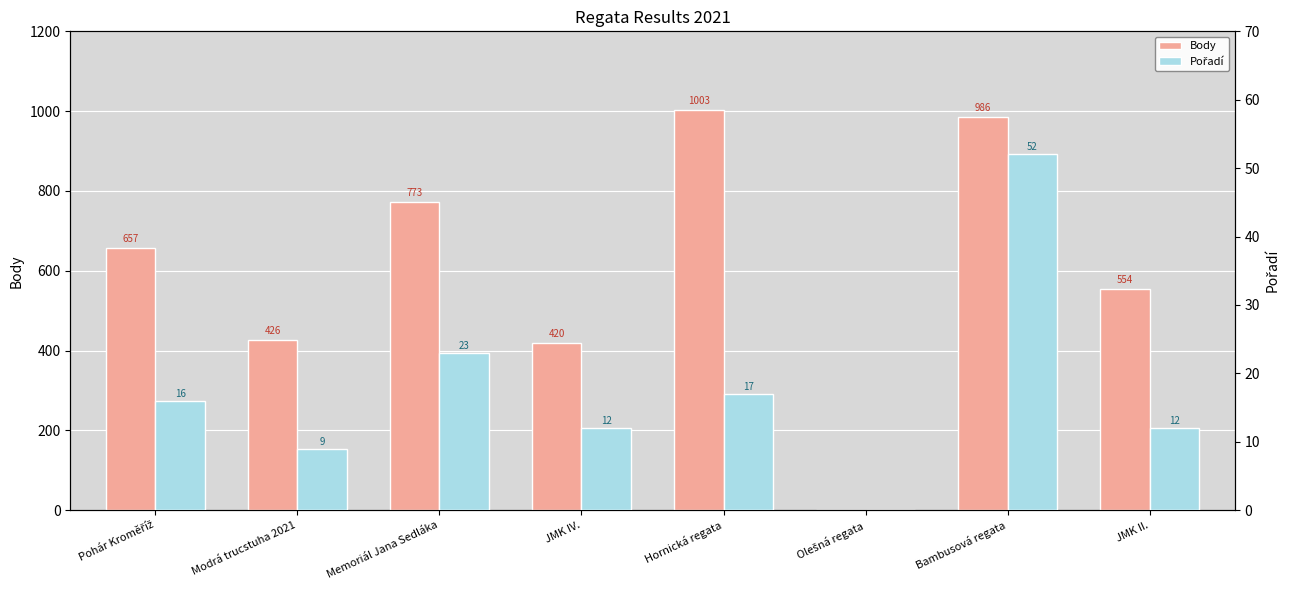

How many bars are there in each group?

2